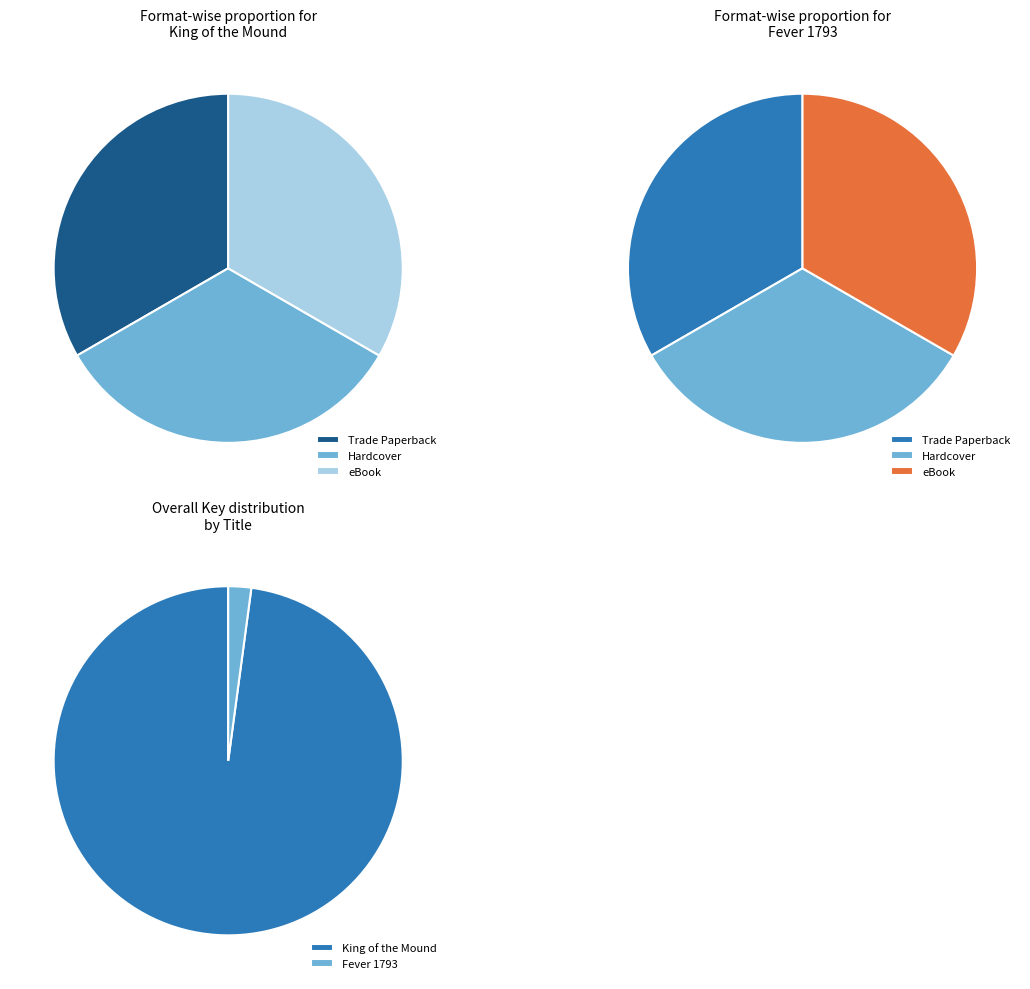

Which category has the biggest portion of the pie?

King of the Mound